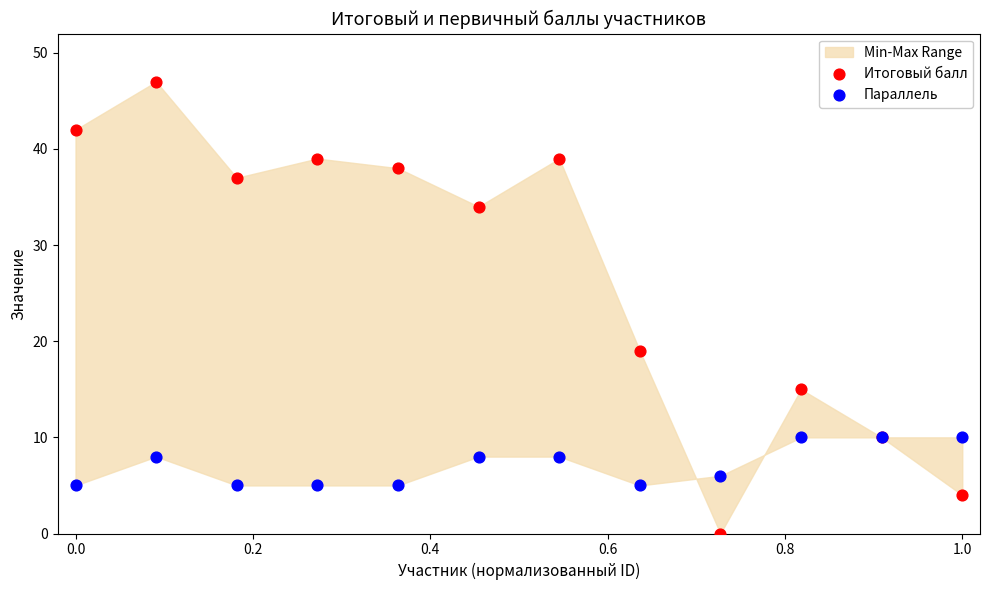

Which series contains the highest Y value?

Итоговый балл